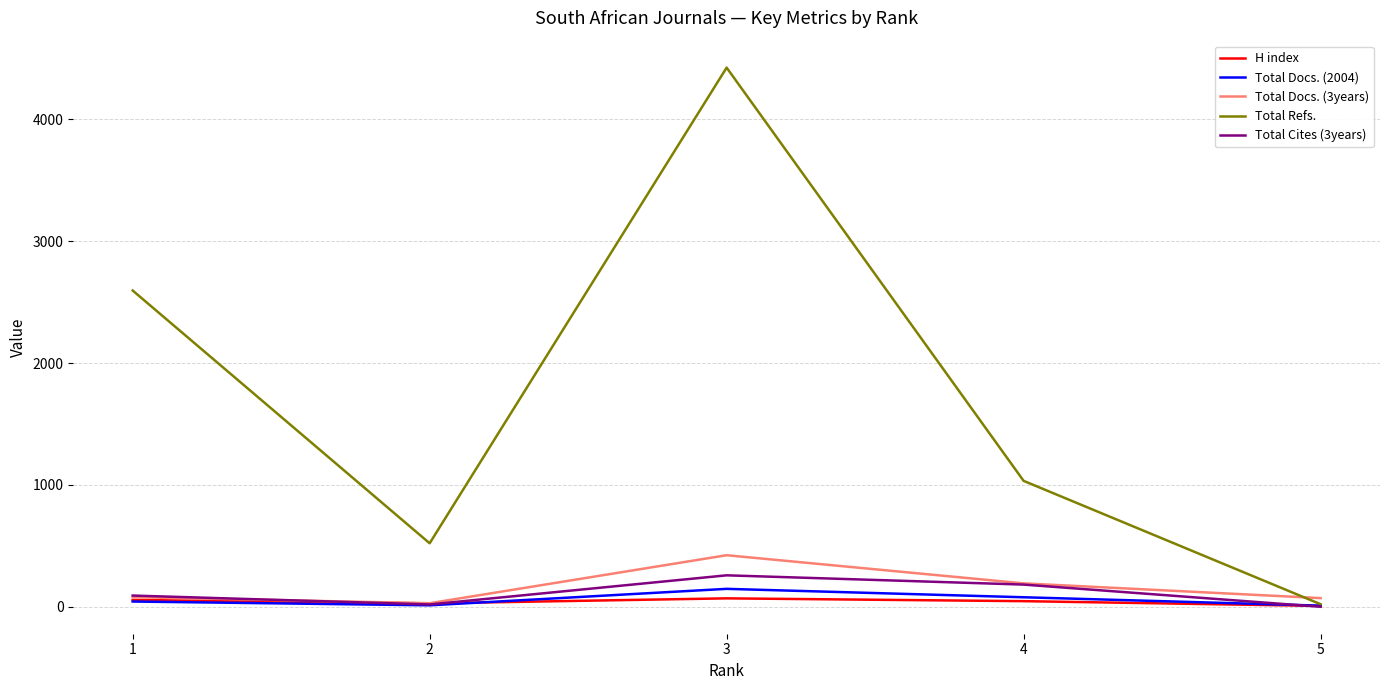

What is the sum of all H index values?

206